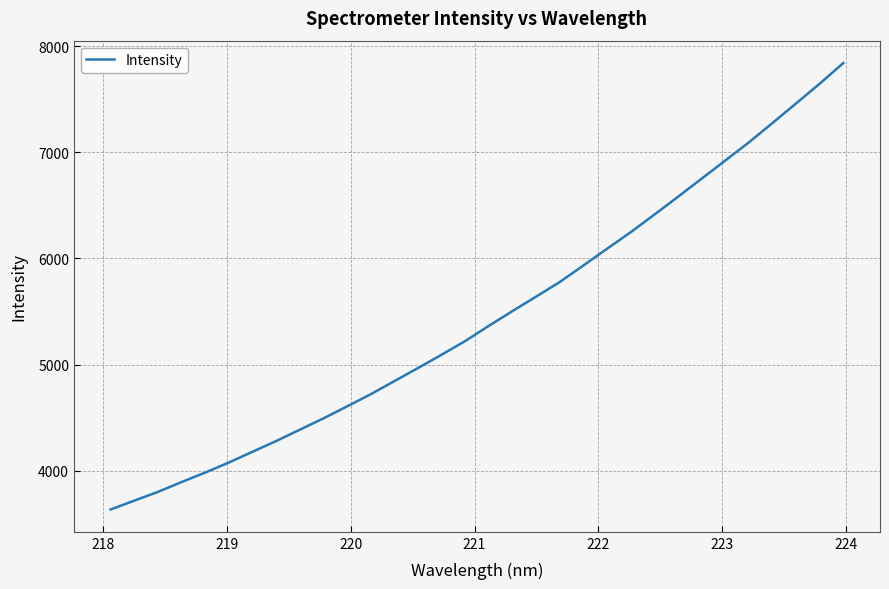

What is the difference between the maximum and minimum values?

4207.6